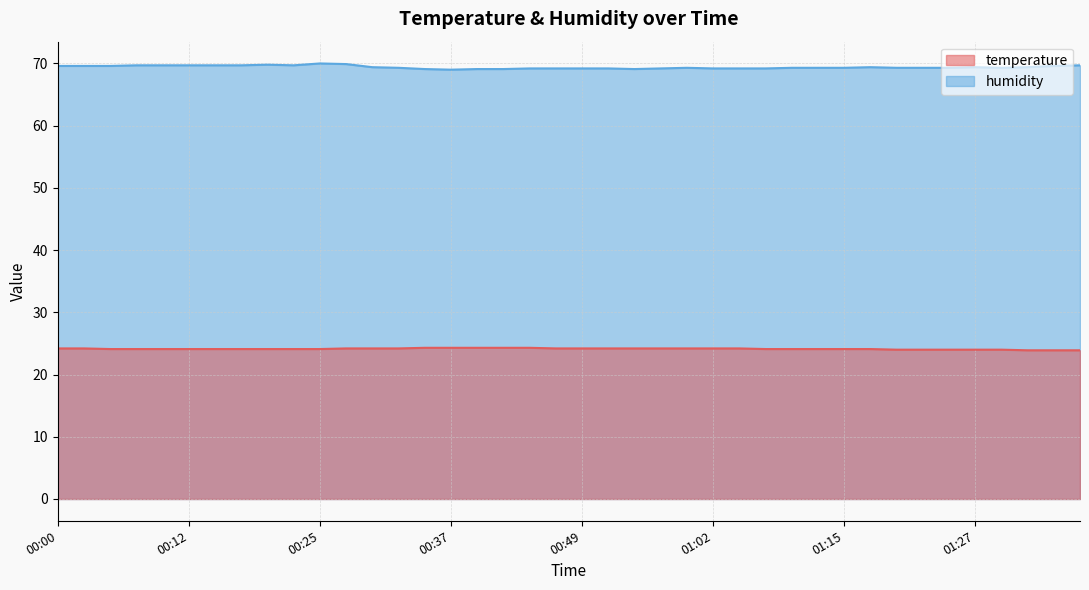

How many lines are shown in the chart?

2